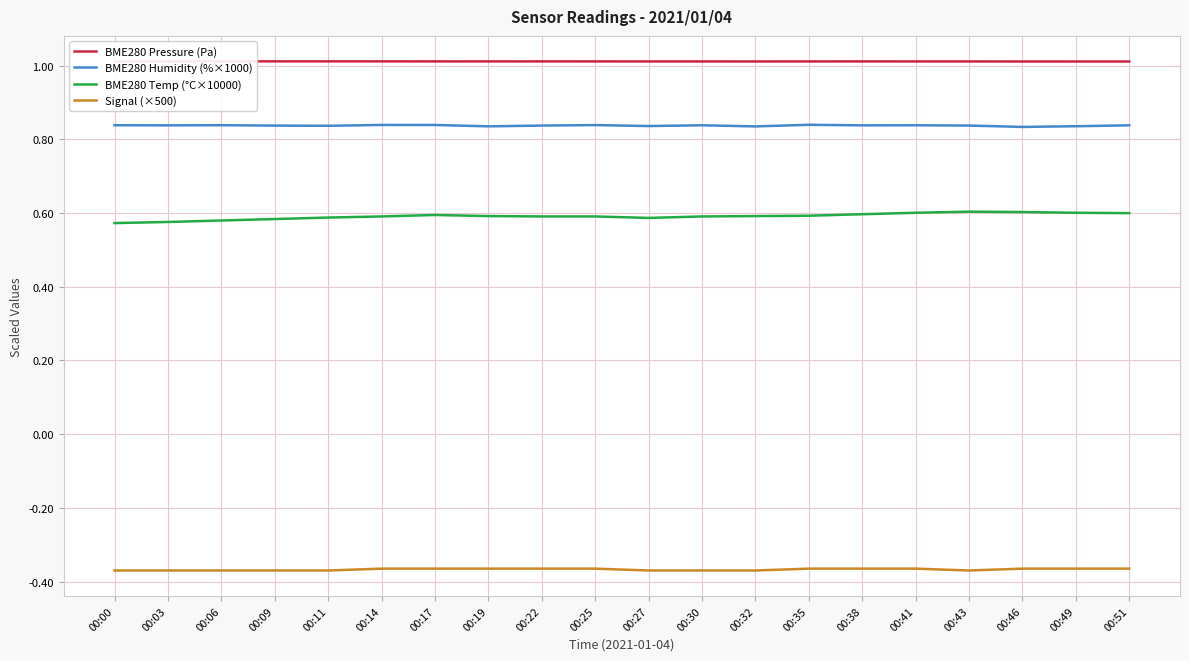

Which series has the largest total across all categories?

BME280 Pressure (Pa)